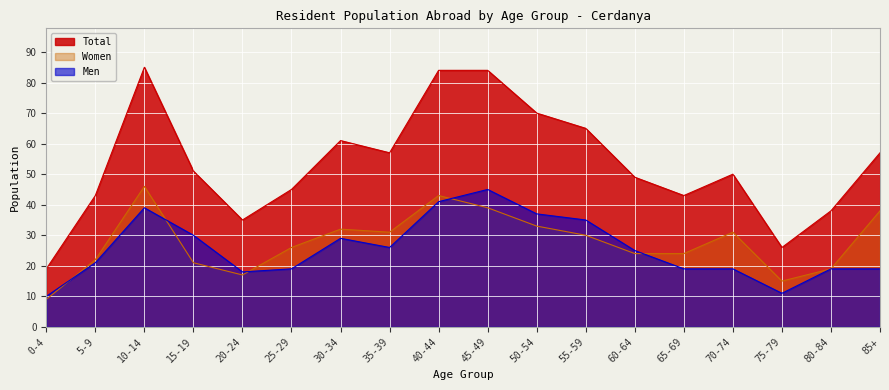

Reading left to right, what are all the values shown in this chart?

Men: 0-4=10	5-9=21	10-14=39	15-19=30	20-24=18	25-29=19	30-34=29	35-39=26	40-44=41	45-49=45	50-54=37	55-59=35	60-64=25	65-69=19	70-74=19	75-79=11	80-84=19	85+=19
Women: 0-4=9	5-9=22	10-14=46	15-19=21	20-24=17	25-29=26	30-34=32	35-39=31	40-44=43	45-49=39	50-54=33	55-59=30	60-64=24	65-69=24	70-74=31	75-79=15	80-84=19	85+=38
Total: 0-4=19	5-9=43	10-14=85	15-19=51	20-24=35	25-29=45	30-34=61	35-39=57	40-44=84	45-49=84	50-54=70	55-59=65	60-64=49	65-69=43	70-74=50	75-79=26	80-84=38	85+=57